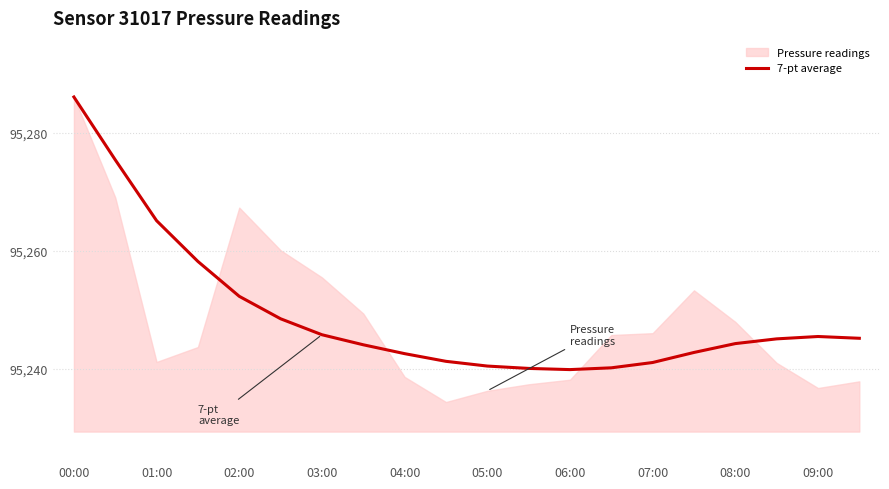

At which label does 7-pt average reach its peak?

00:00